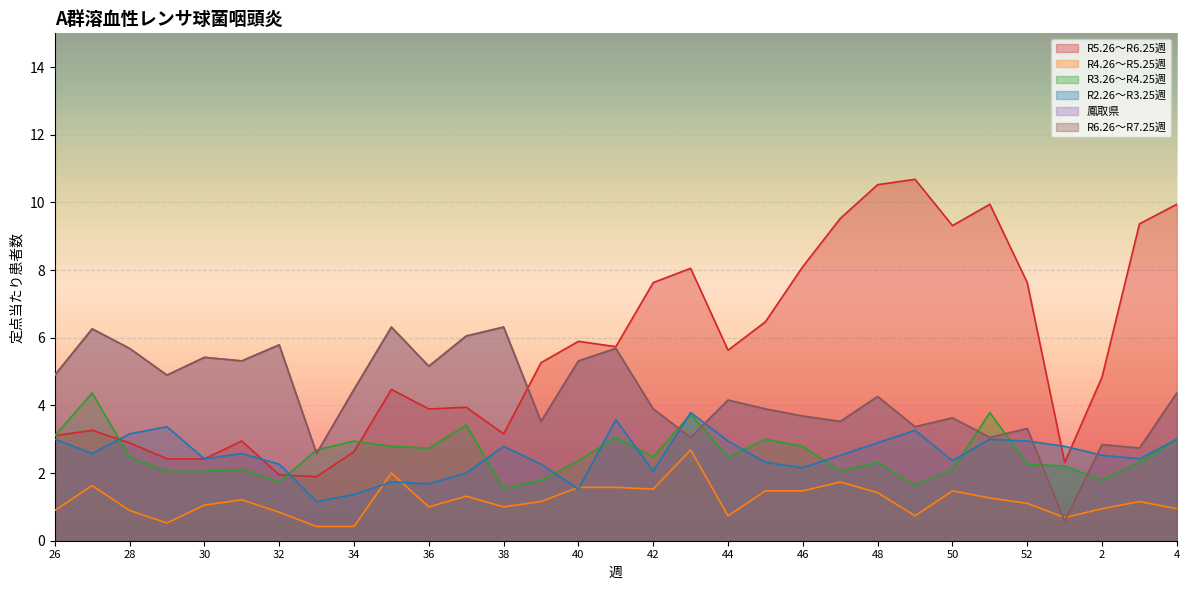

At which label does R2.26〜R3.25週 reach its minimum?

33